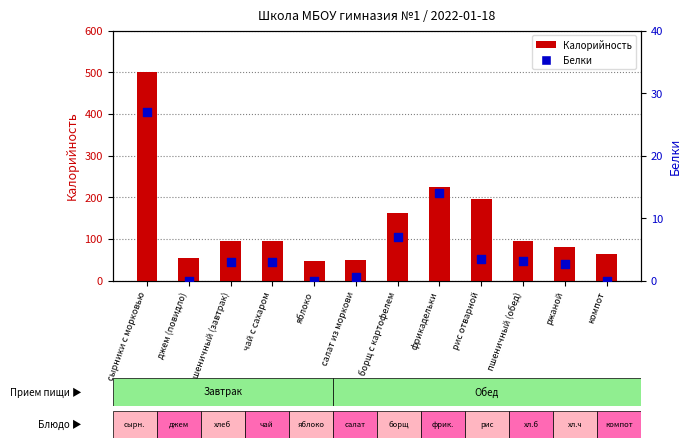

Which series contains the highest Y value?

Калорийность